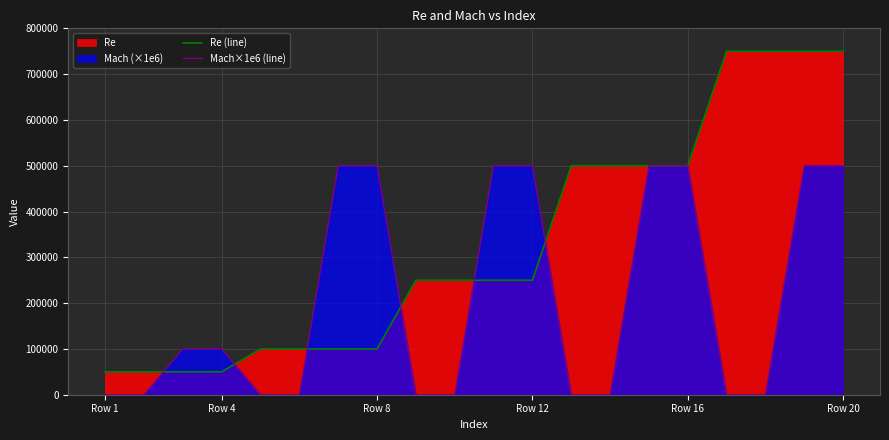

Which series has the largest total across all categories?

Re (line)